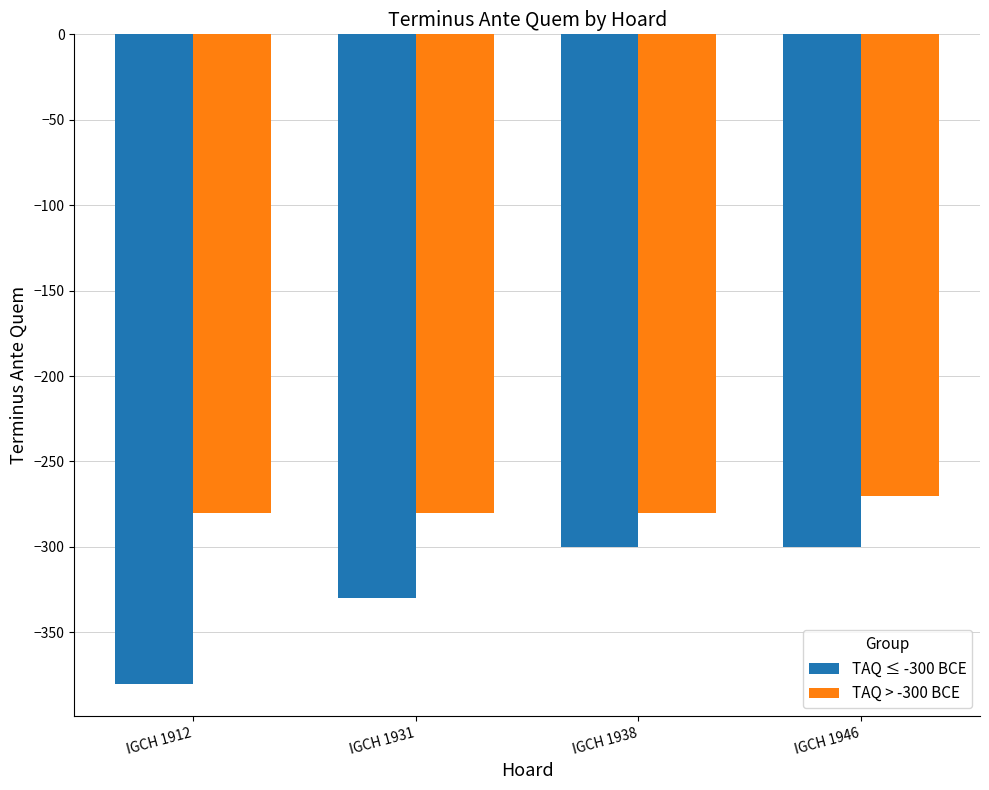

What is the difference between the TAQ ≤ -300 BCE values at IGCH 1931 and IGCH 1946?

30